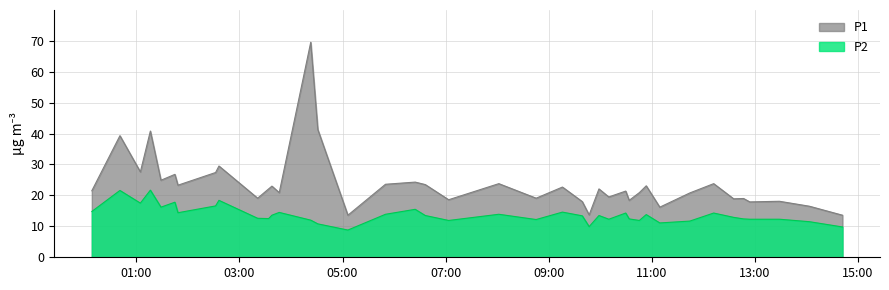

What is the sum of all P2 values?

549.1